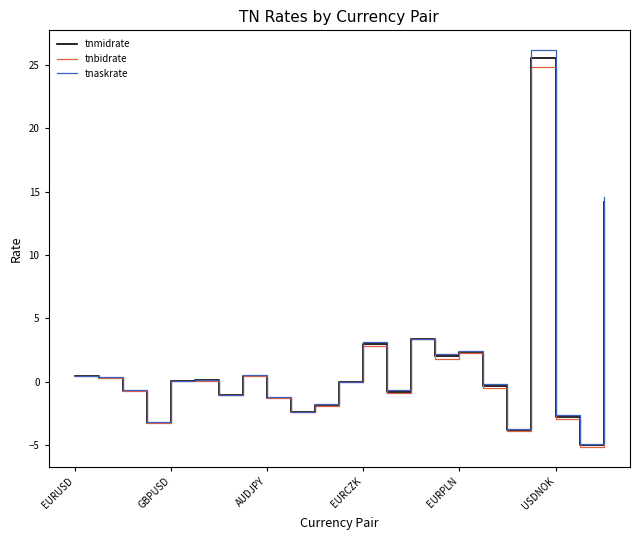

What is the smallest value displayed?

-5.1